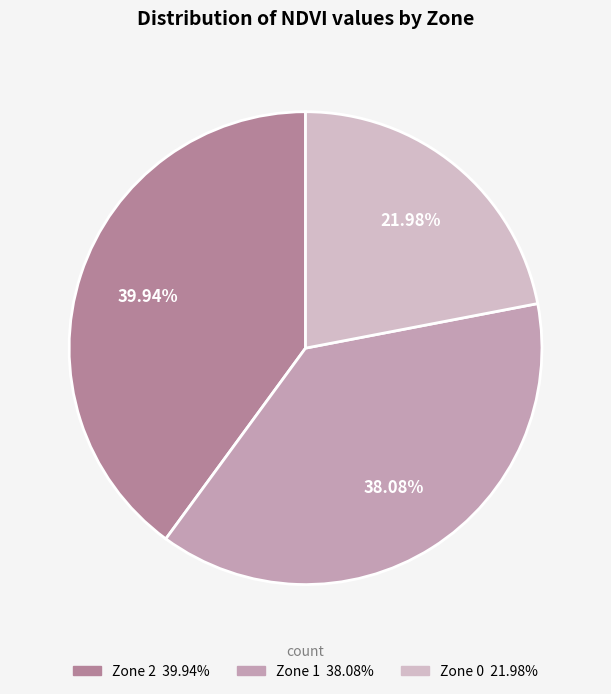

To the nearest percent, what portion does Zone 0 represent?

22%